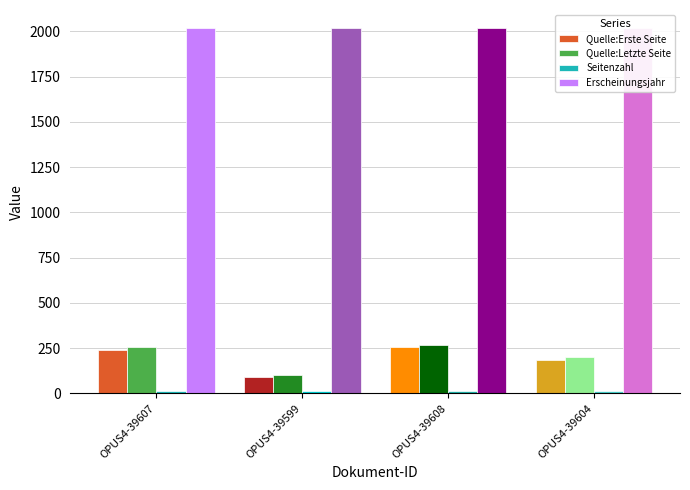

Which category has the lowest value in the Quelle:Erste Seite series?

OPUS4-39599